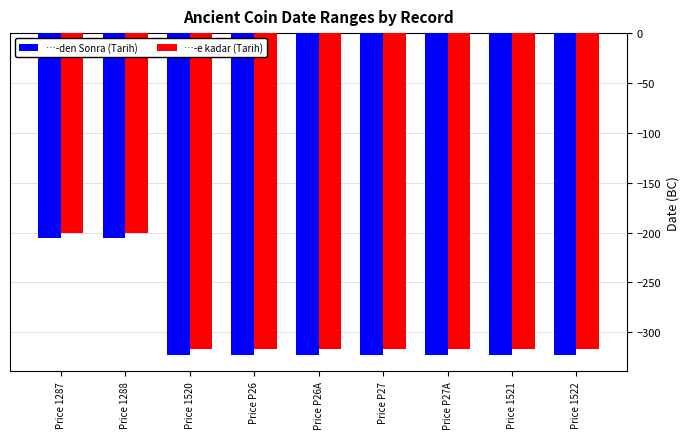

Reading right to left, list all the values displayed in this chart.

…-den Sonra (Tarih): -323	-323	-323	-323	-323	-323	-323	-205	-205
…-e kadar (Tarih): -317	-317	-317	-317	-317	-317	-317	-200	-200